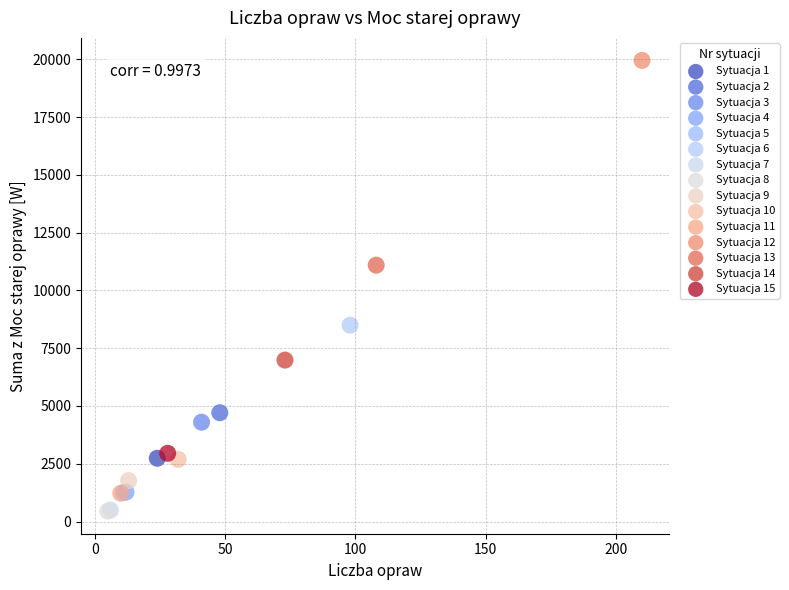

What are all the series names shown in the legend?

Sytuacja 1, Sytuacja 2, Sytuacja 3, Sytuacja 4, Sytuacja 5, Sytuacja 6, Sytuacja 7, Sytuacja 8, Sytuacja 9, Sytuacja 10, Sytuacja 11, Sytuacja 12, Sytuacja 13, Sytuacja 14, Sytuacja 15